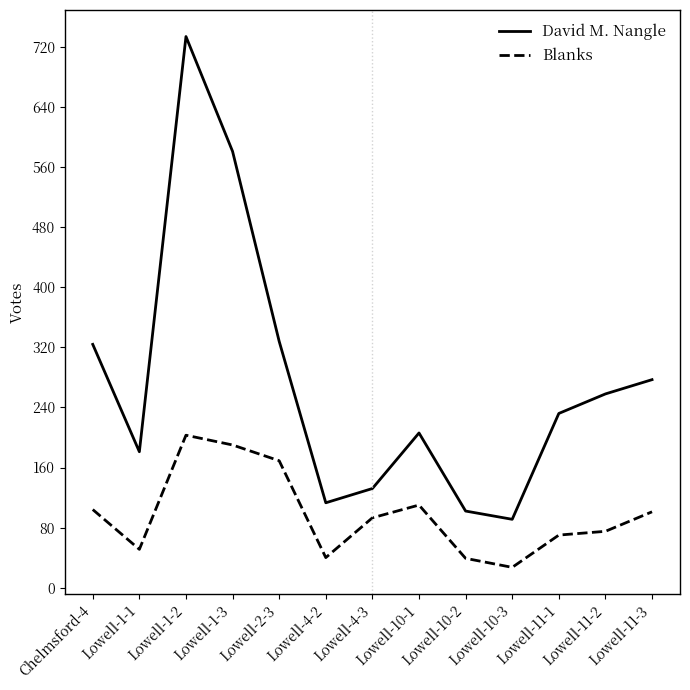

At which category does David M. Nangle reach its first local peak?

Lowell-1-2